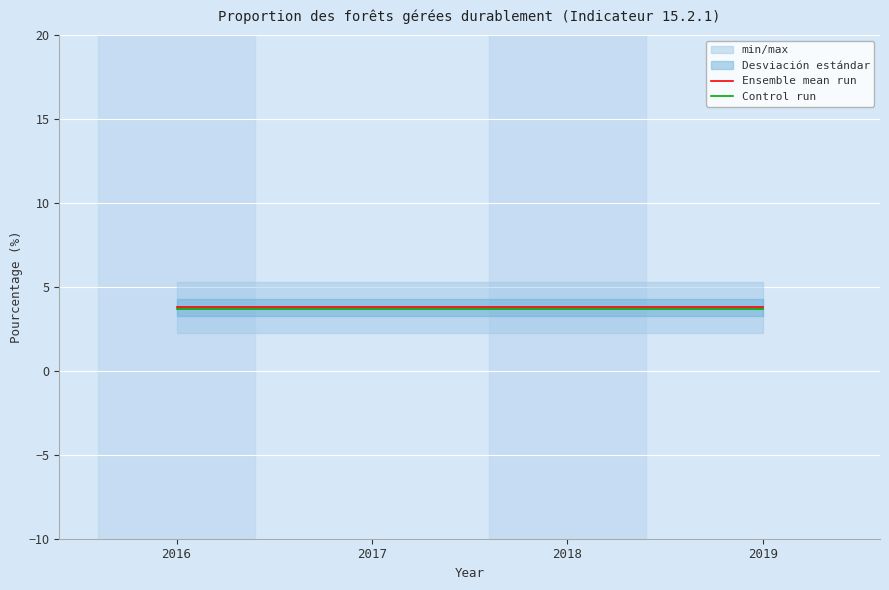

Reading left to right, extract all data points from this chart.

Ensemble mean run: 3.8	3.8	3.8	3.8
Control run: 3.7	3.7	3.7	3.7